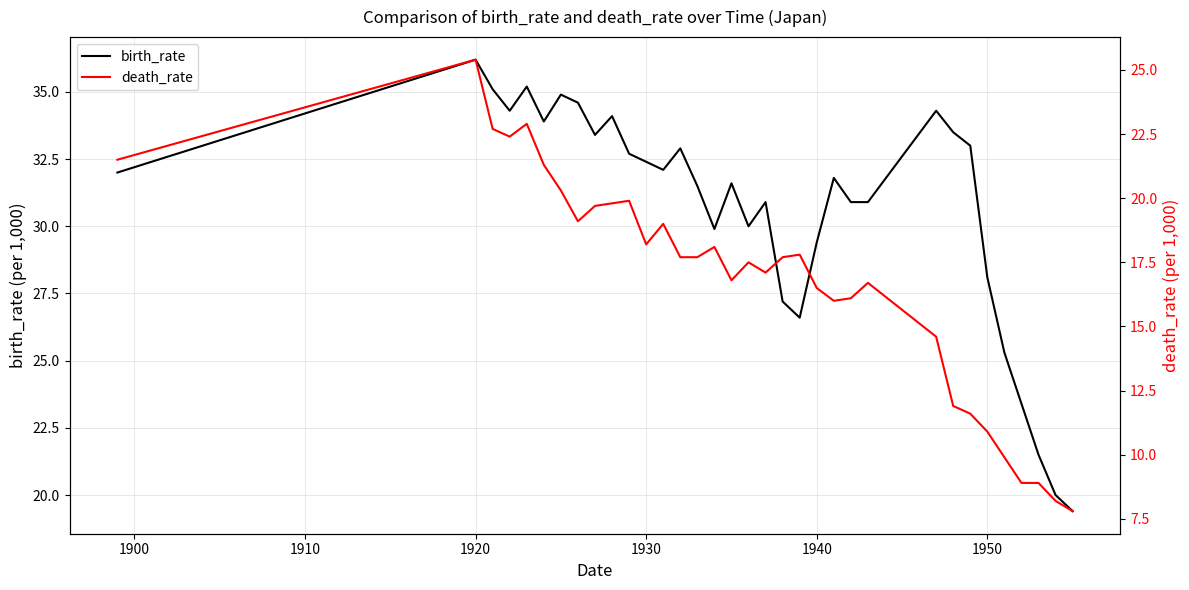

What is the maximum value for birth_rate?

36.2